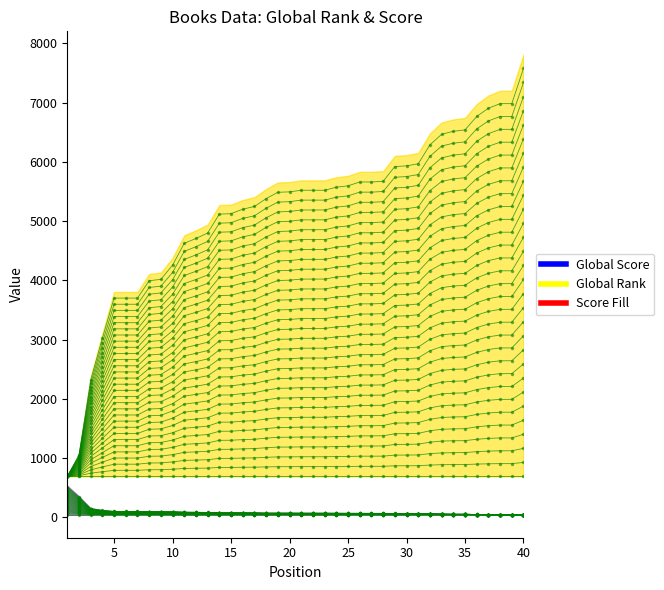

Rank the series by their average value, from lowest to highest.

Global Score, Global Rank